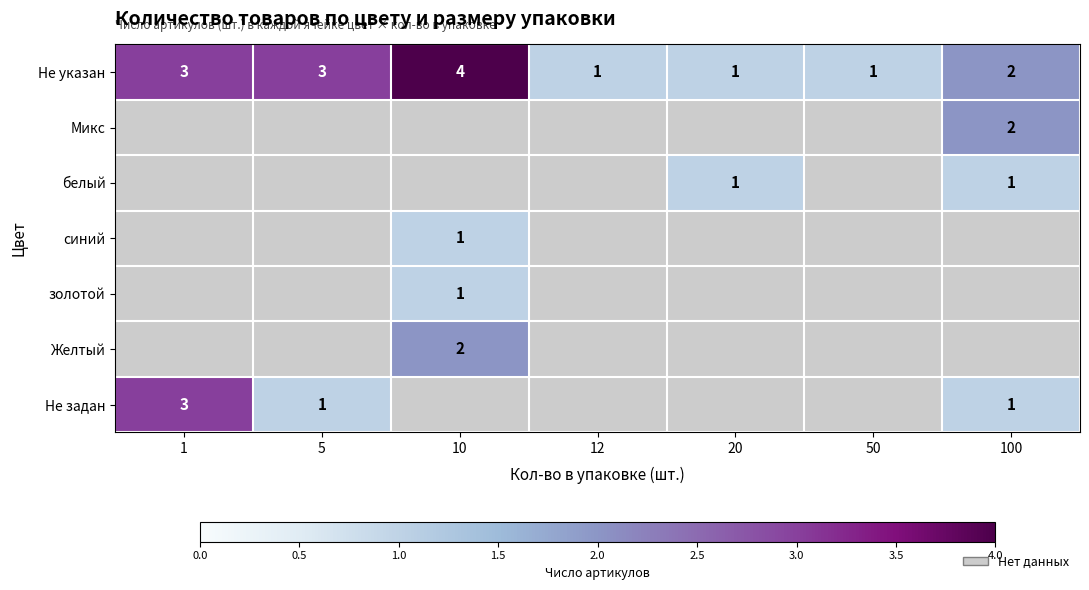

Is it true that Микс equals 1 at 100?

False